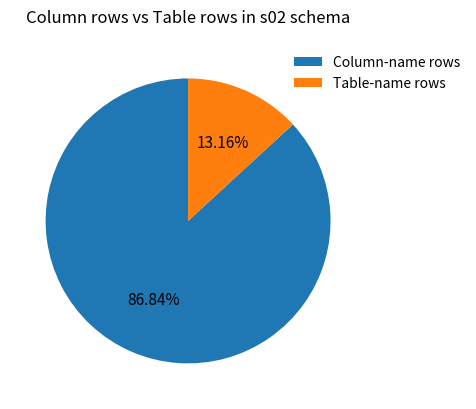

Which slice is the smallest?

Table-name rows